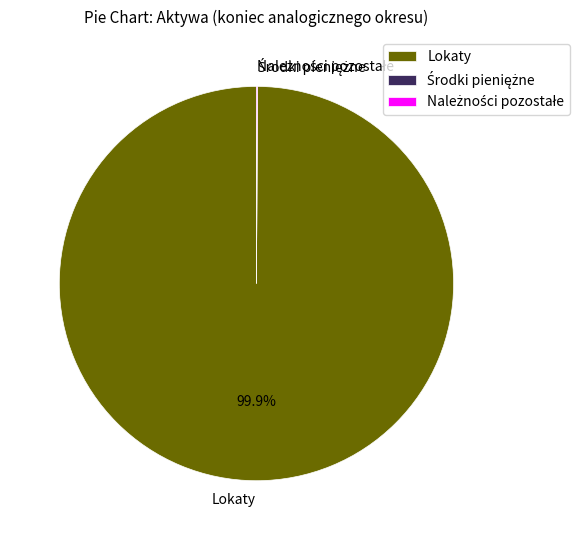

What is the largest slice in the pie chart?

Lokaty